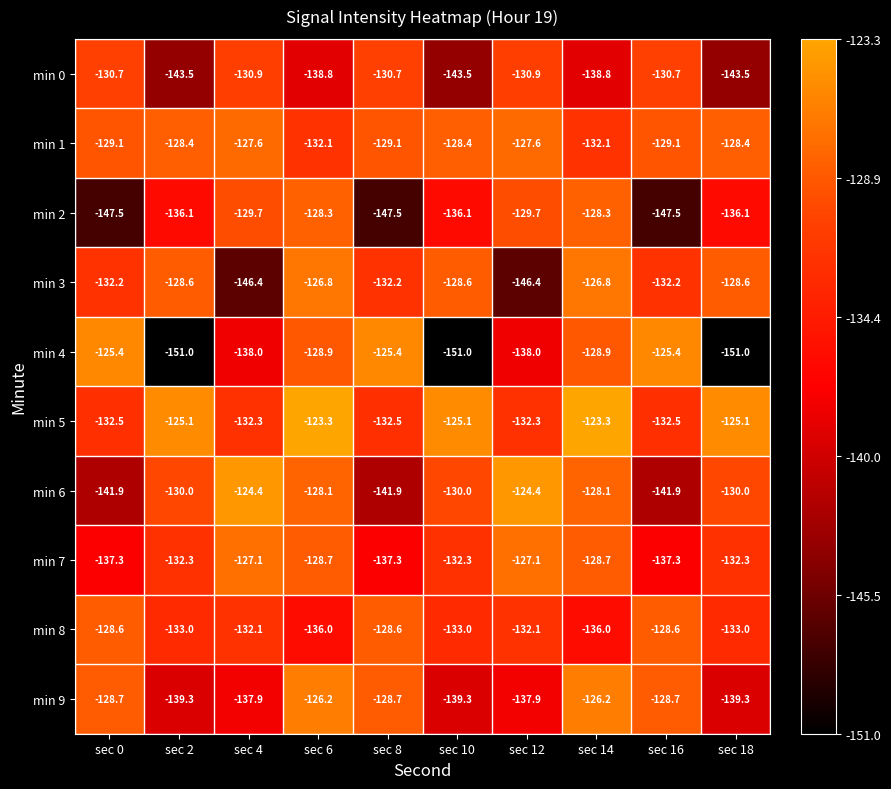

What value does the min 9 series have at sec 6?

-126.2